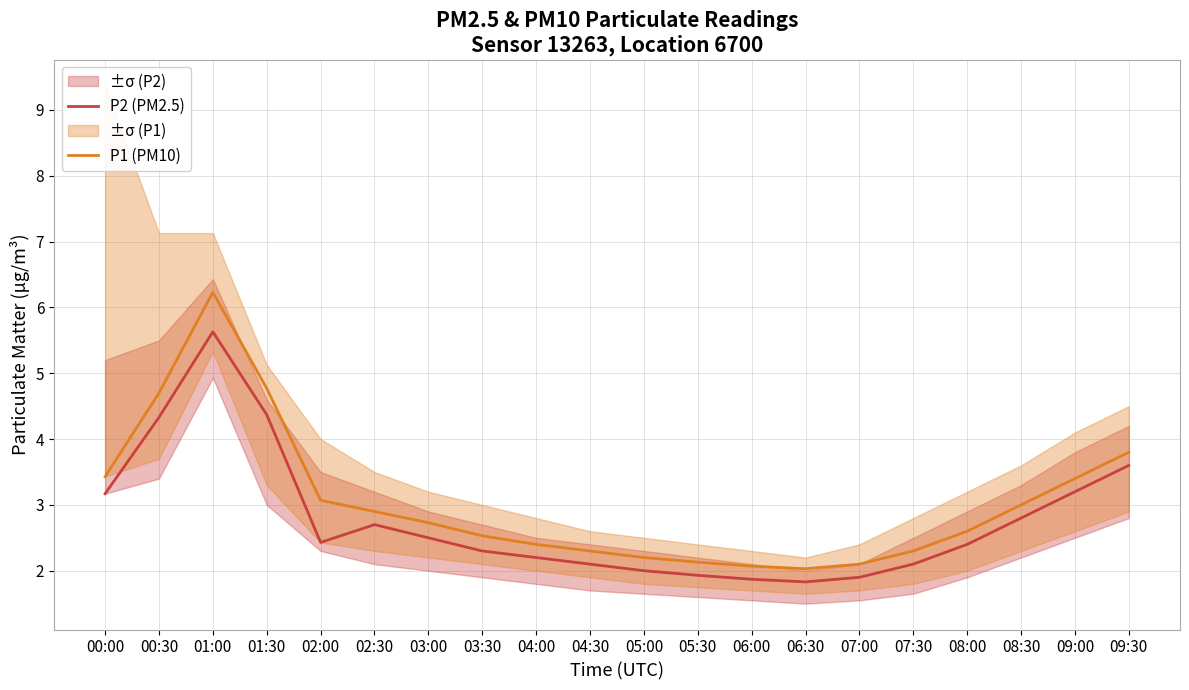

Reading left to right, transcribe all the data shown in this chart.

P2 (PM2.5): 00:00=3.2	00:30=4.3	01:00=5.6	01:30=4.4	02:00=2.4	02:30=2.7	03:00=2.5	03:30=2.3	04:00=2.2	04:30=2.1	05:00=2.0	05:30=1.9	06:00=1.9	06:30=1.8	07:00=1.9	07:30=2.1	08:00=2.4	08:30=2.8	09:00=3.2	09:30=3.6
P1 (PM10): 00:00=3.4	00:30=4.7	01:00=6.2	01:30=4.8	02:00=3.1	02:30=2.9	03:00=2.7	03:30=2.5	04:00=2.4	04:30=2.3	05:00=2.2	05:30=2.1	06:00=2.1	06:30=2.0	07:00=2.1	07:30=2.3	08:00=2.6	08:30=3.0	09:00=3.4	09:30=3.8